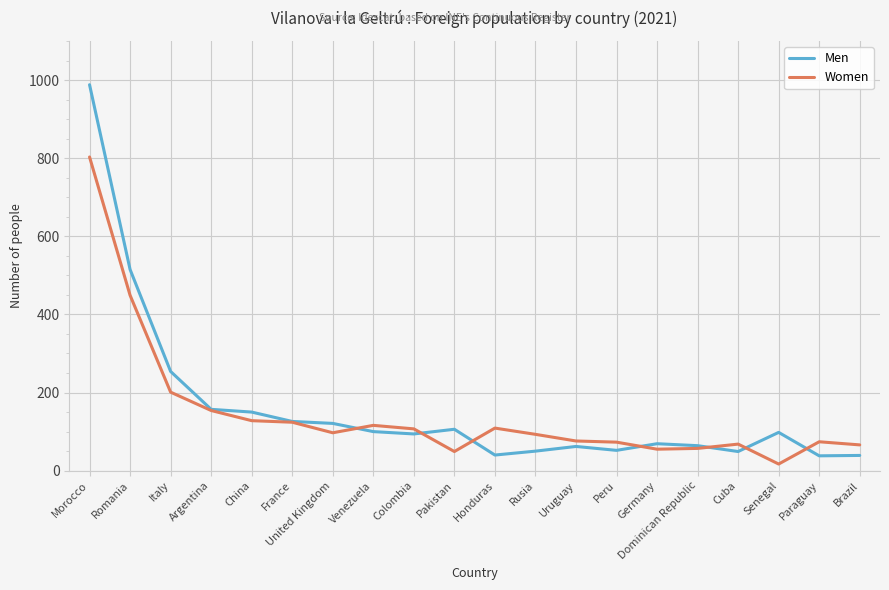

What is the spread (max minus min) of values at Venezuela?

16